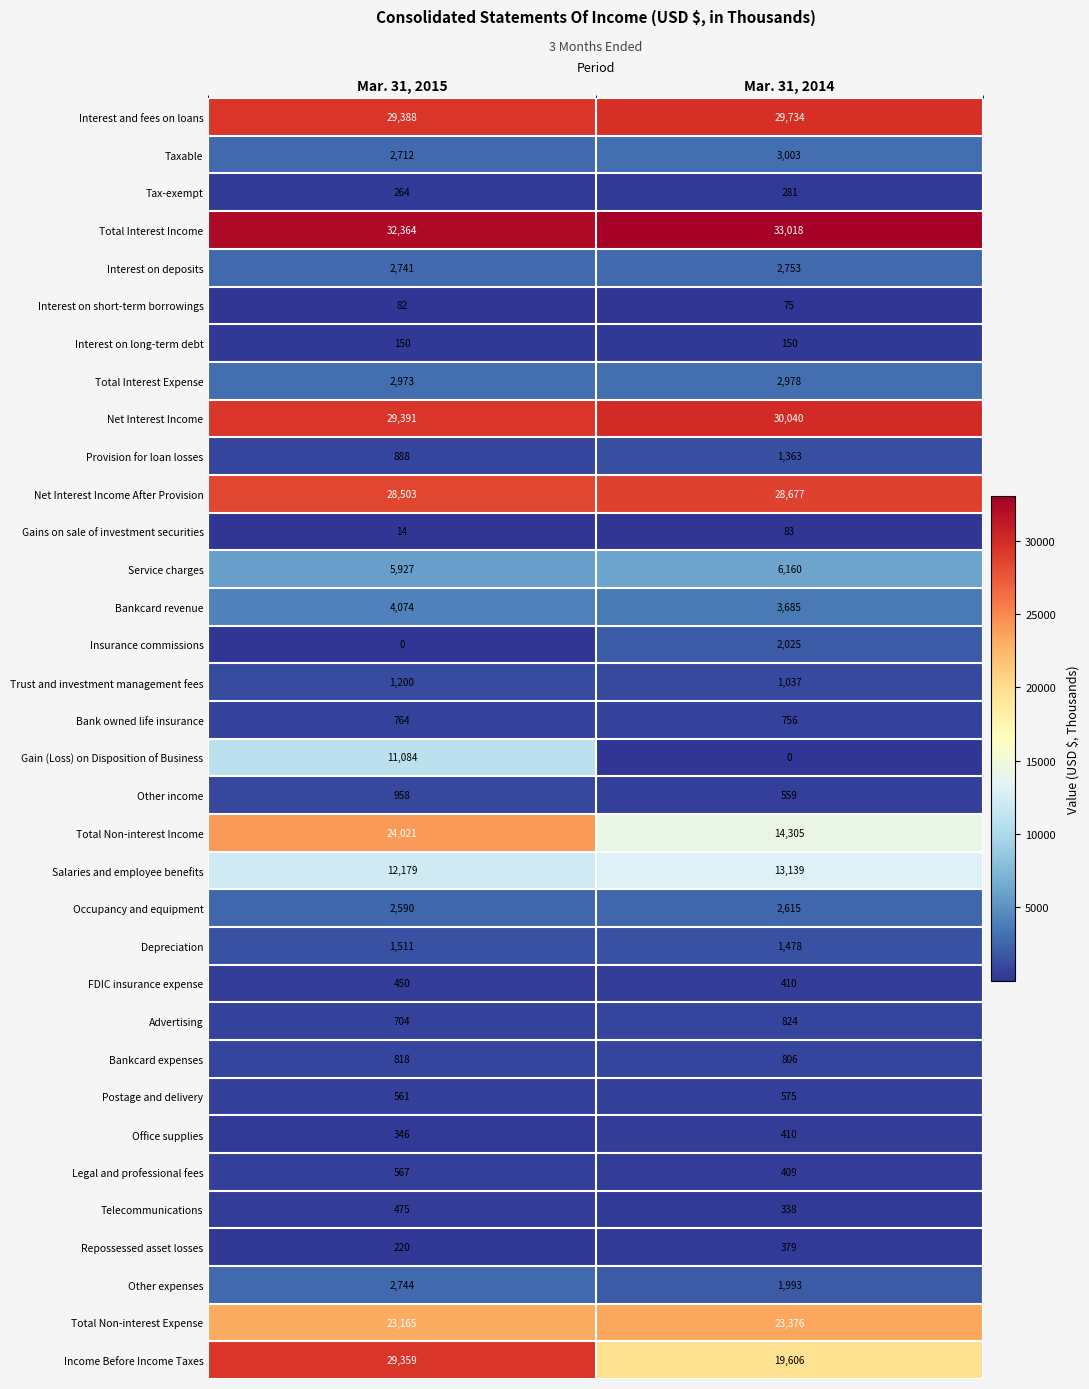

What is the maximum value for Interest and fees on loans?

29734